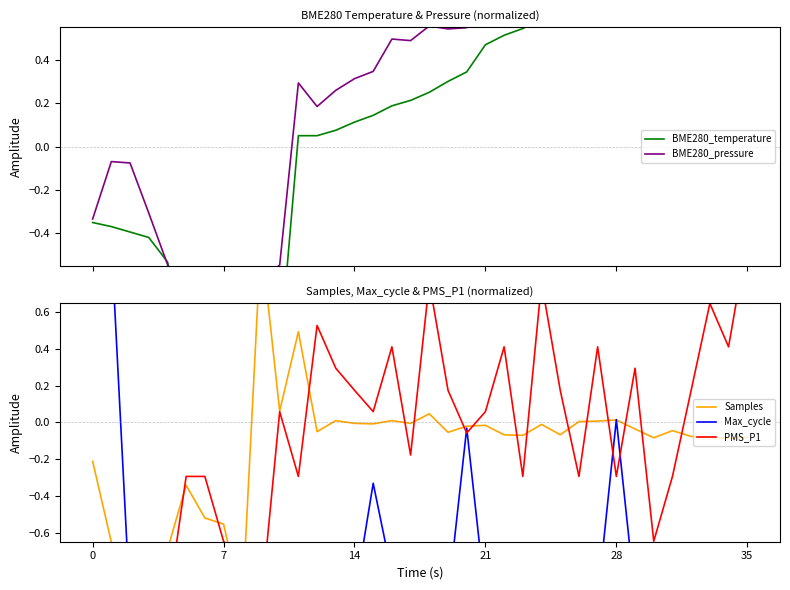

How many data points in Samples are above 0?

9